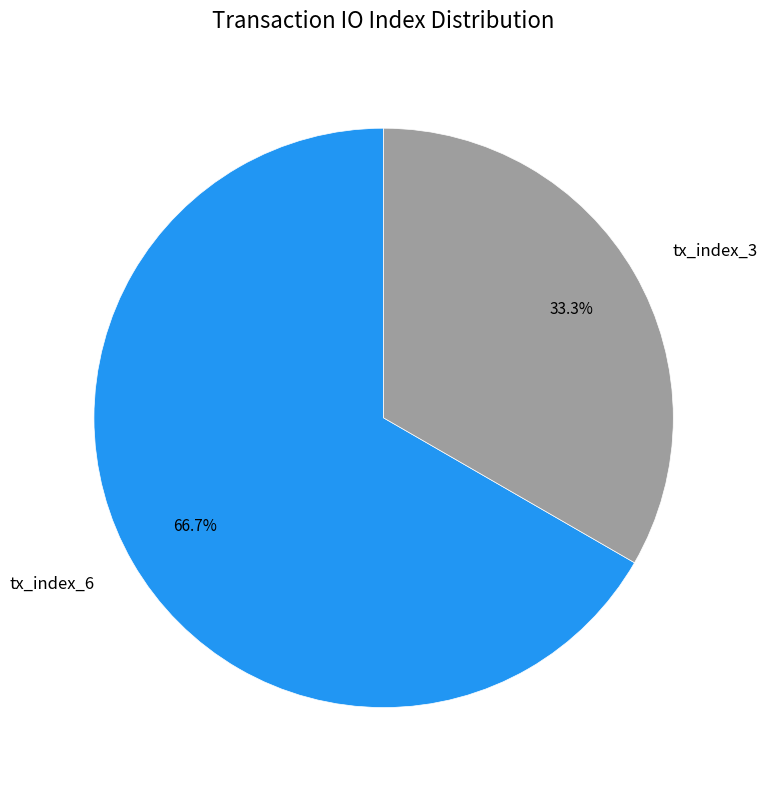

Rank the categories by value from highest to lowest.

tx_index_6, tx_index_3